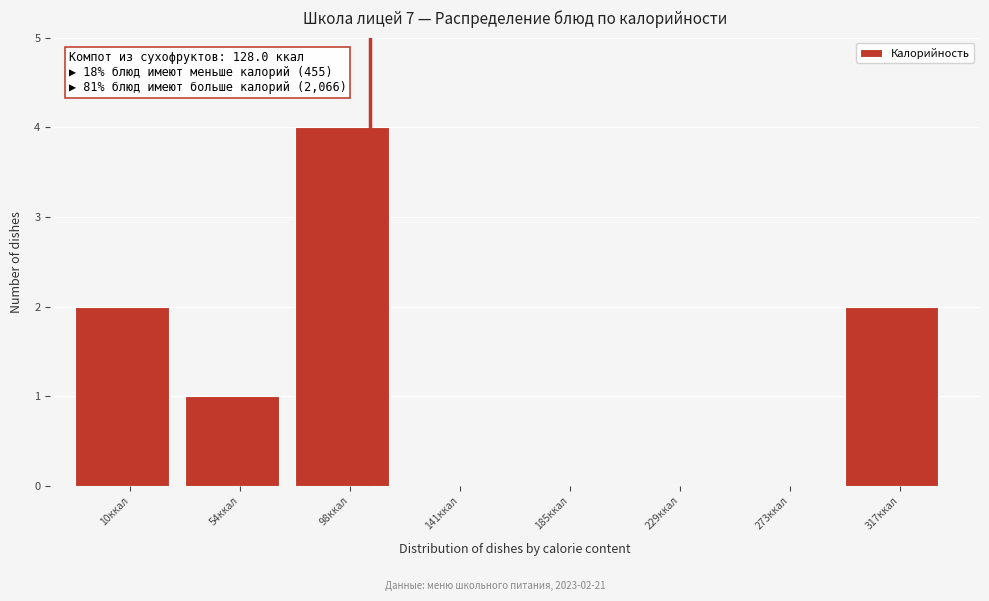

Reading right to left, extract all data points from this chart.

317ккал=2	273ккал=0	229ккал=0	185ккал=0	141ккал=0	98ккал=4	54ккал=1	10ккал=2